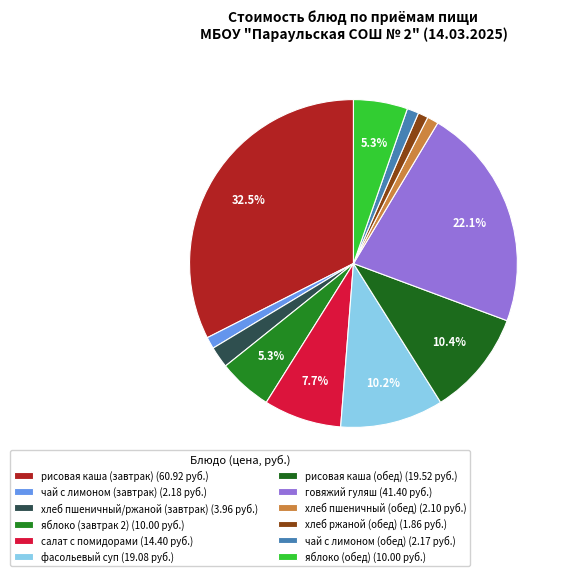

Between салат с помидорами and рисовая каша (завтрак), which is larger?

рисовая каша (завтрак)